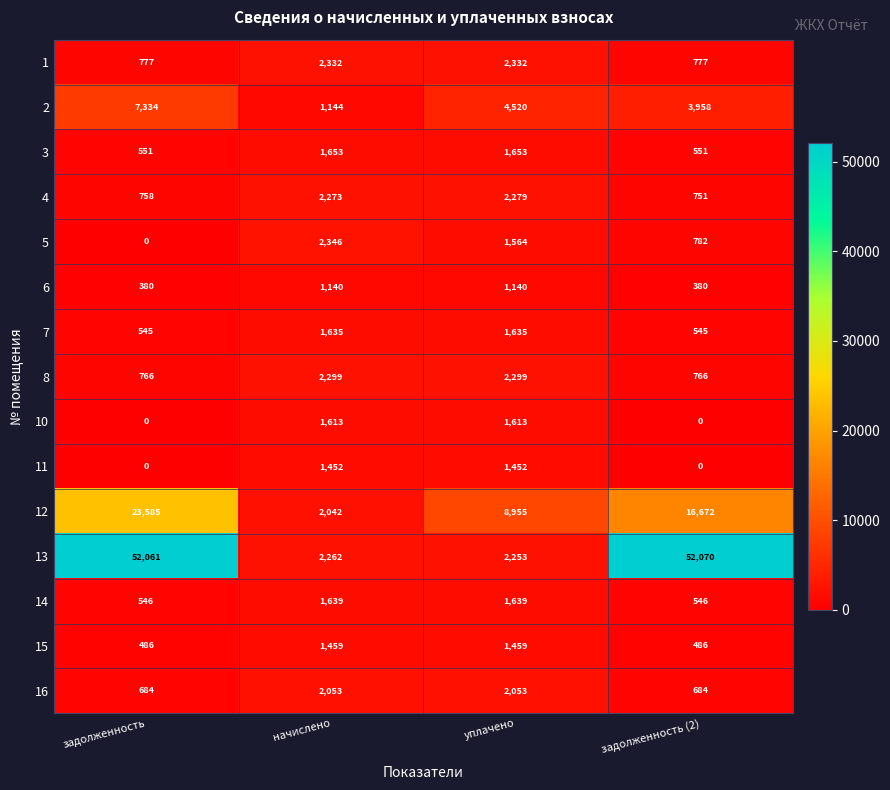

Rank the categories by 4 value from highest to lowest.

уплачено, начислено, задолженность, задолженность (2)